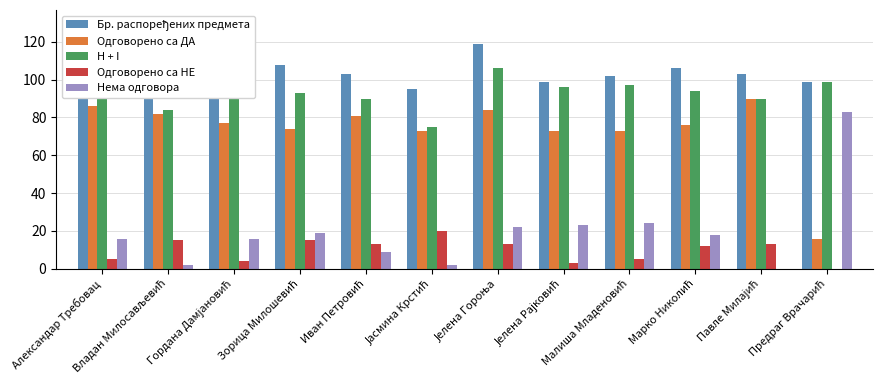

What is the maximum value shown in the chart?

119